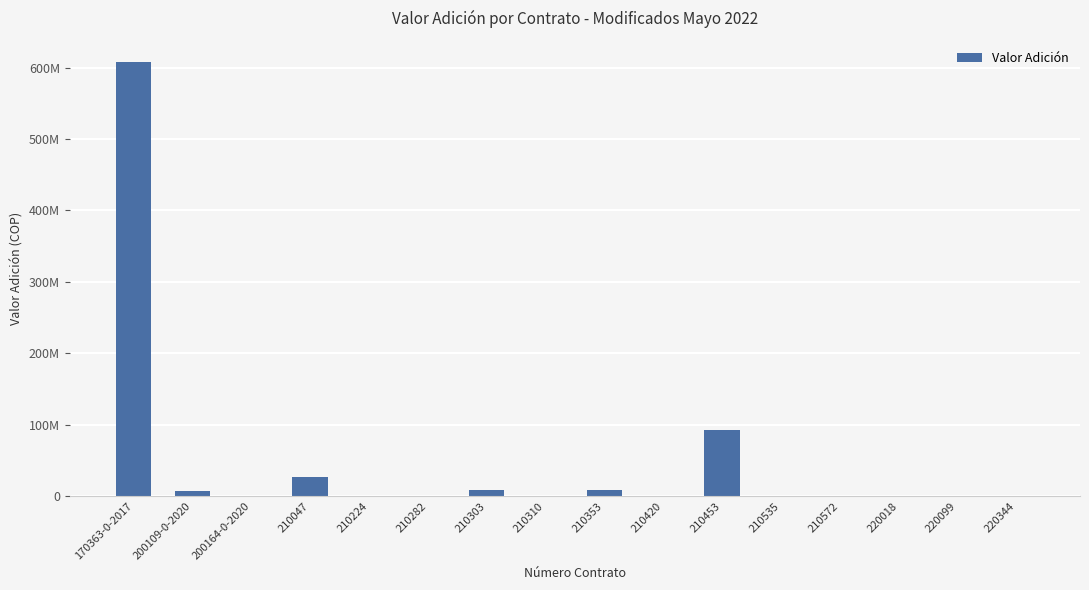

What is the difference between the second highest and second lowest values?

92786872